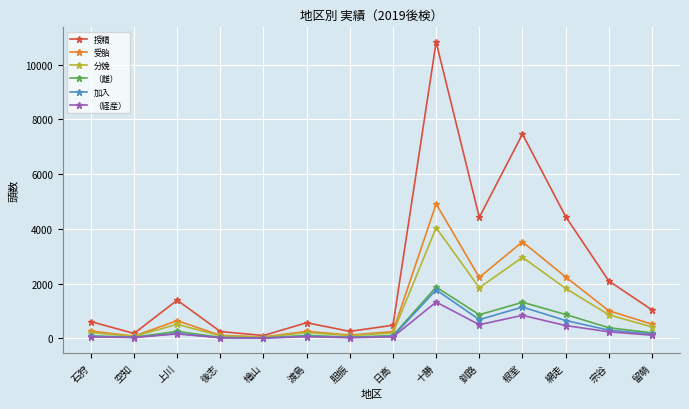

Where does the 分娩 series first go above 411?

上川